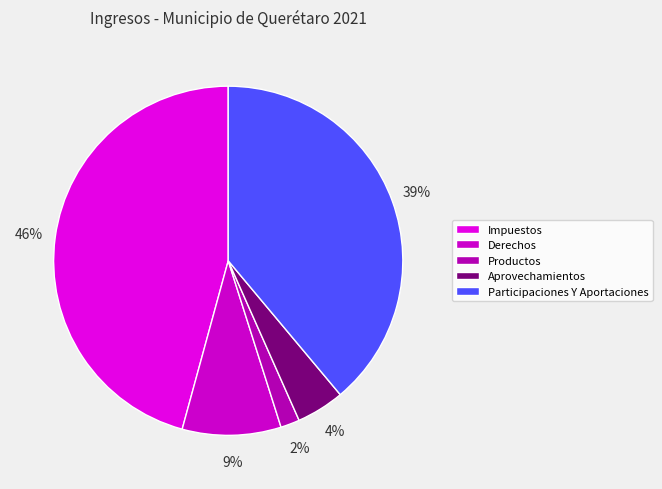

The Participaciones Y Aportaciones slice represents 39% of the pie. True or false?

True